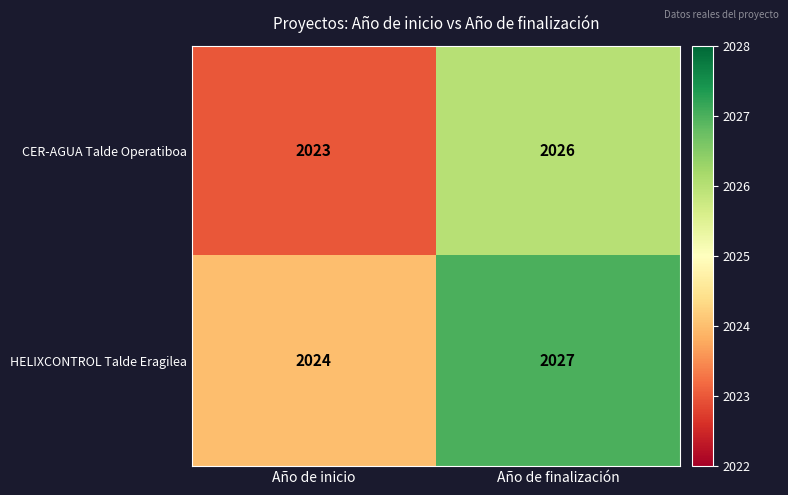

List the series in order of their overall mean, highest first.

HELIXCONTROL Talde Eragilea, CER-AGUA Talde Operatiboa